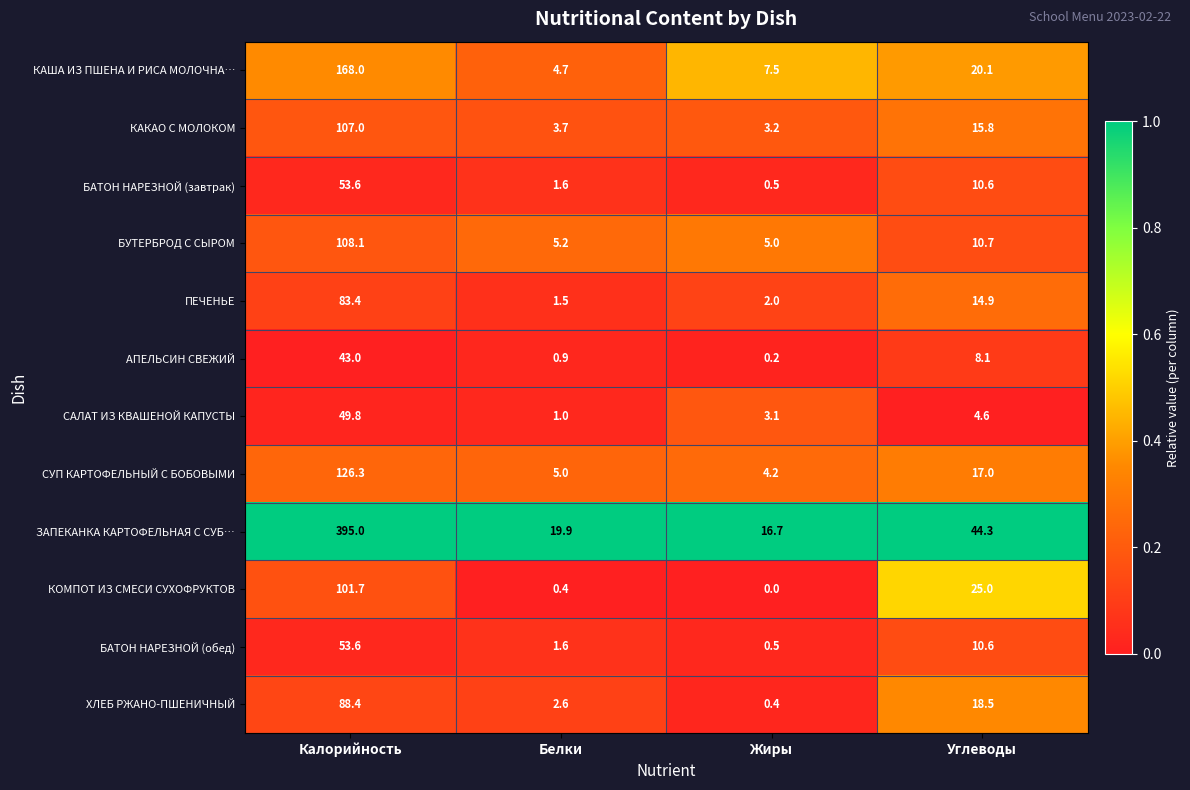

At which label is ПЕЧЕНЬЕ closest to 42?

Углеводы